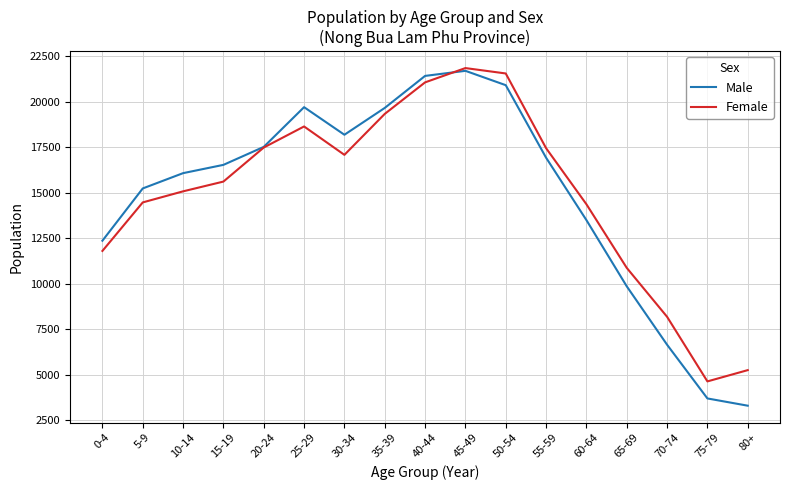

What is the sum of the Male values at 45-49 and 80+?

25018